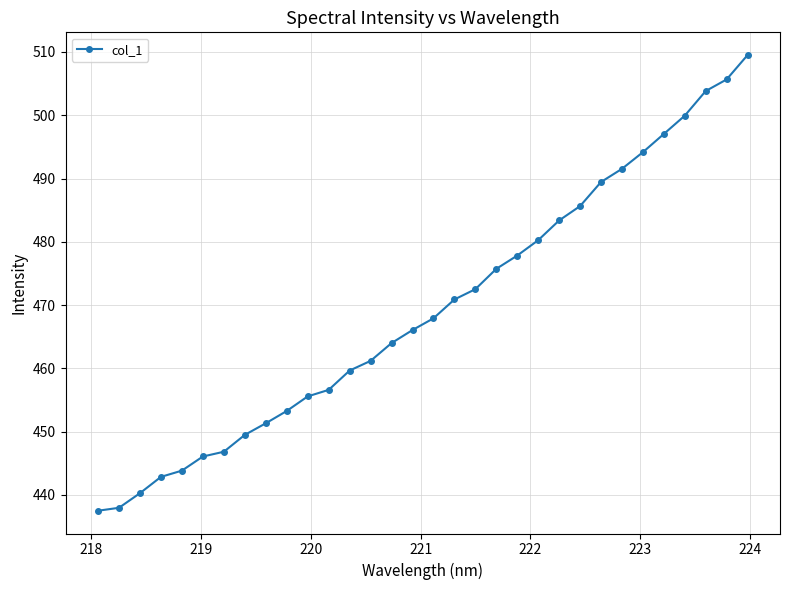

What is the minimum value shown in the chart?

437.5